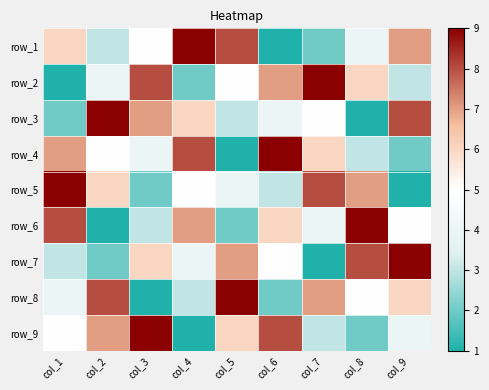

Is the value of row_6 at col_7 greater than the value of row_1 at col_4?

No